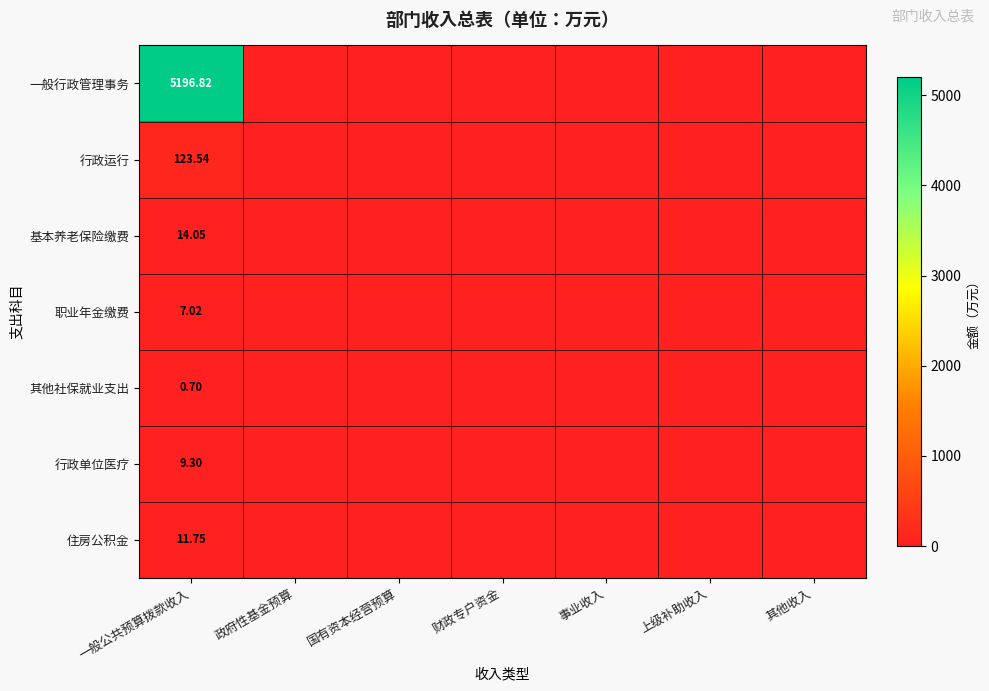

At how many categories does at least one series exceed 429?

1